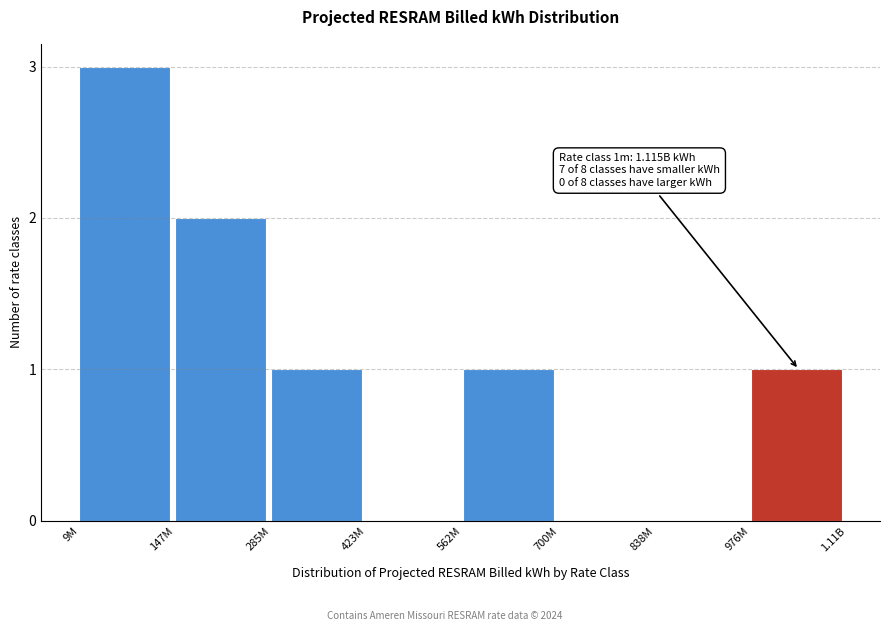

Reading left to right, extract all data points from this chart.

9M=3	147M=2	285M=1	423M=0	562M=1	700M=0	838M=0	976M=1